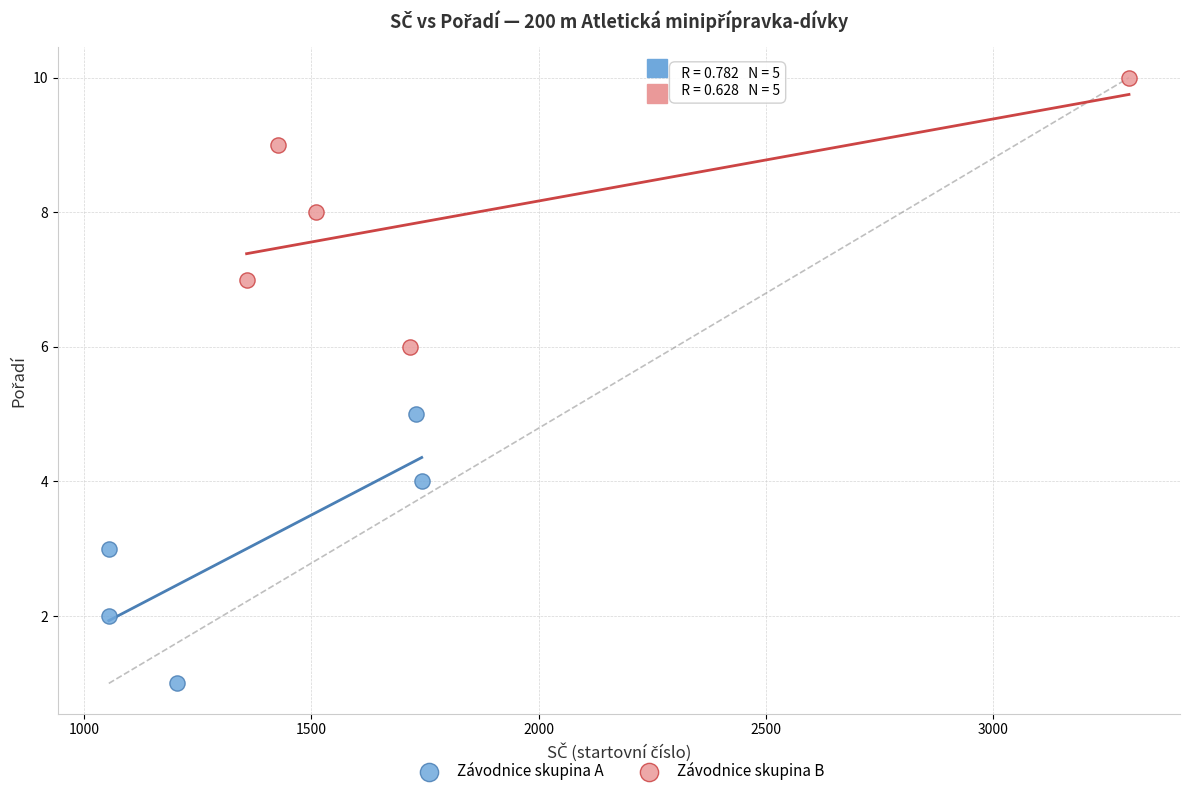

Which series reaches the maximum Y coordinate?

Závodnice skupina B